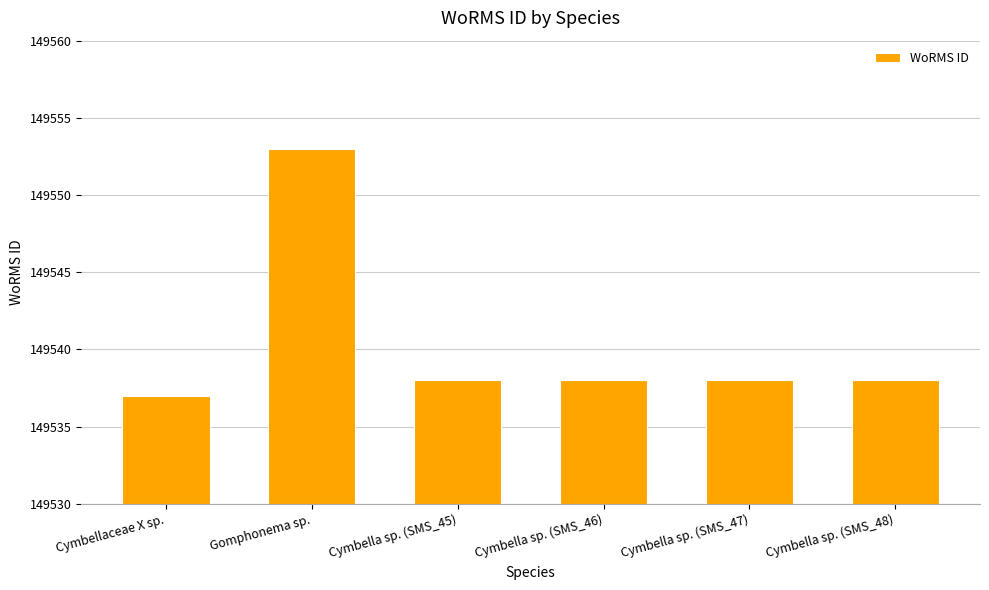

What is the average value?

149540